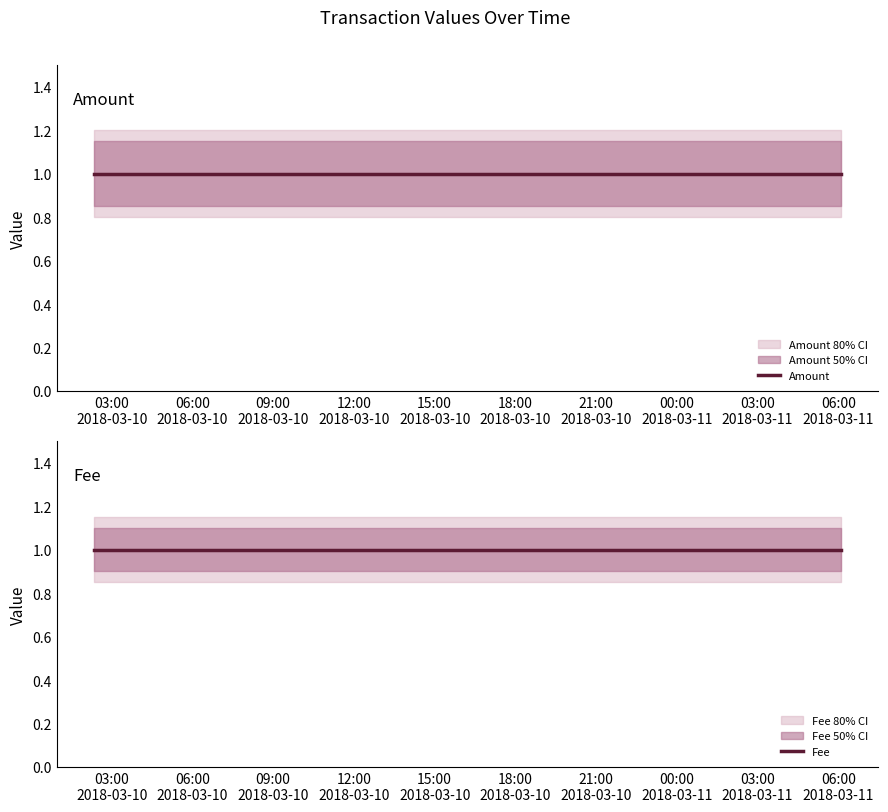

Does the chart display data point markers on the line(s)?

No